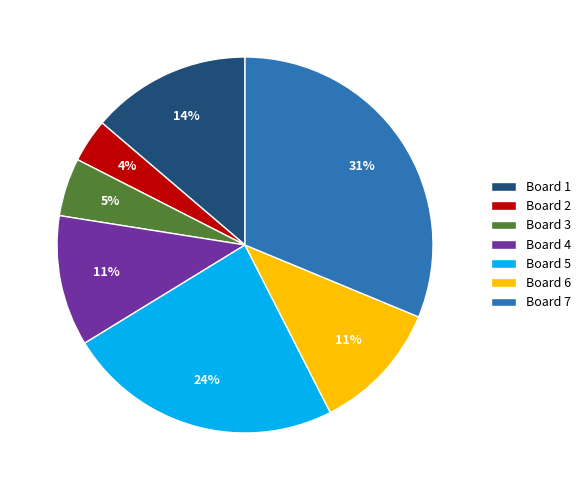

Do Board 4 and Board 7 together represent more than half of the pie?

No